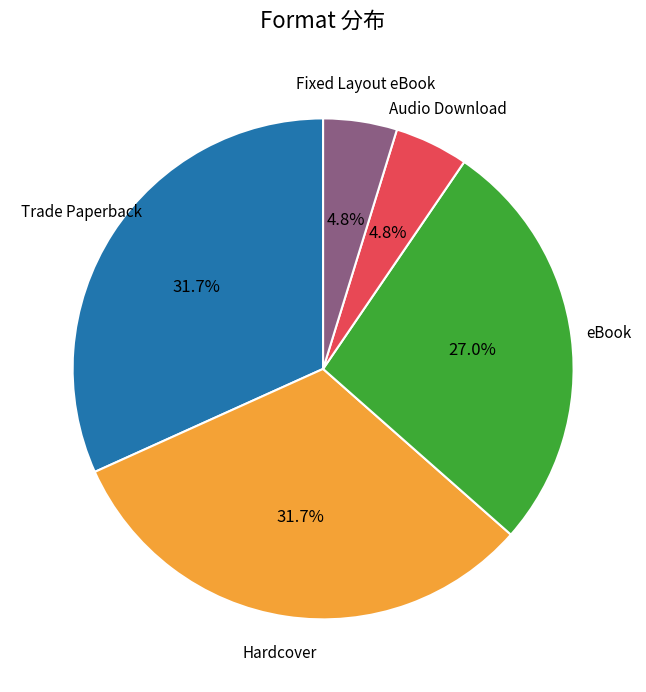

How many slices are in this pie chart?

5